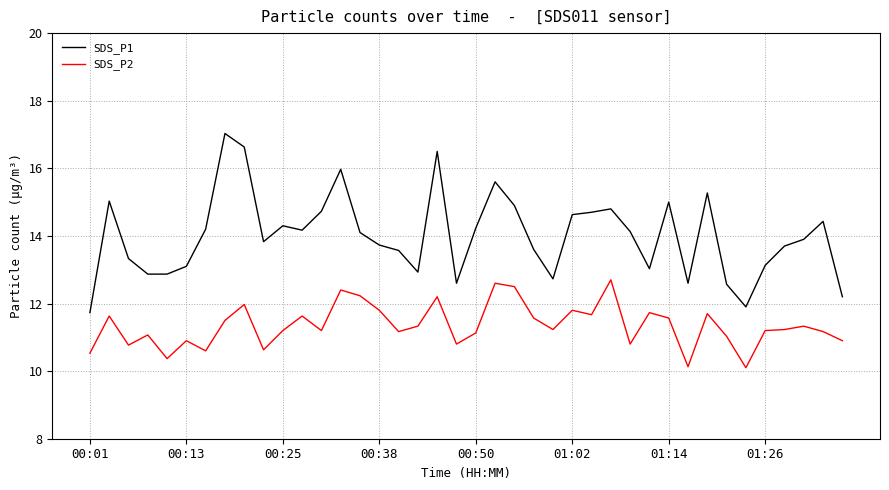

True or false: SDS_P2 and SDS_P1 cross at least once.

False